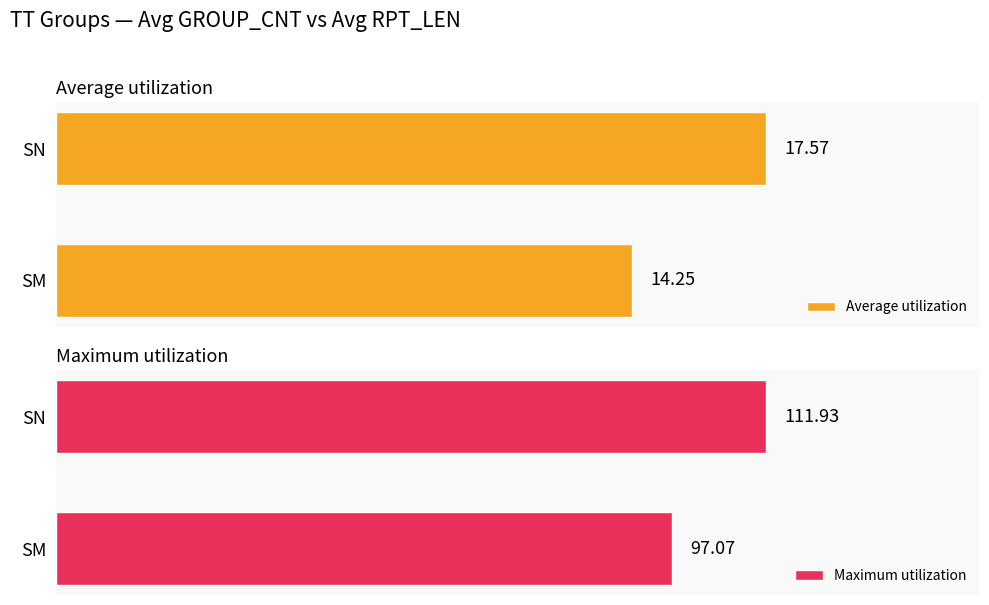

Reading right to left, what are all the values shown in this chart?

Average utilization: 17.6	14.2
Maximum utilization: 111.9	97.1